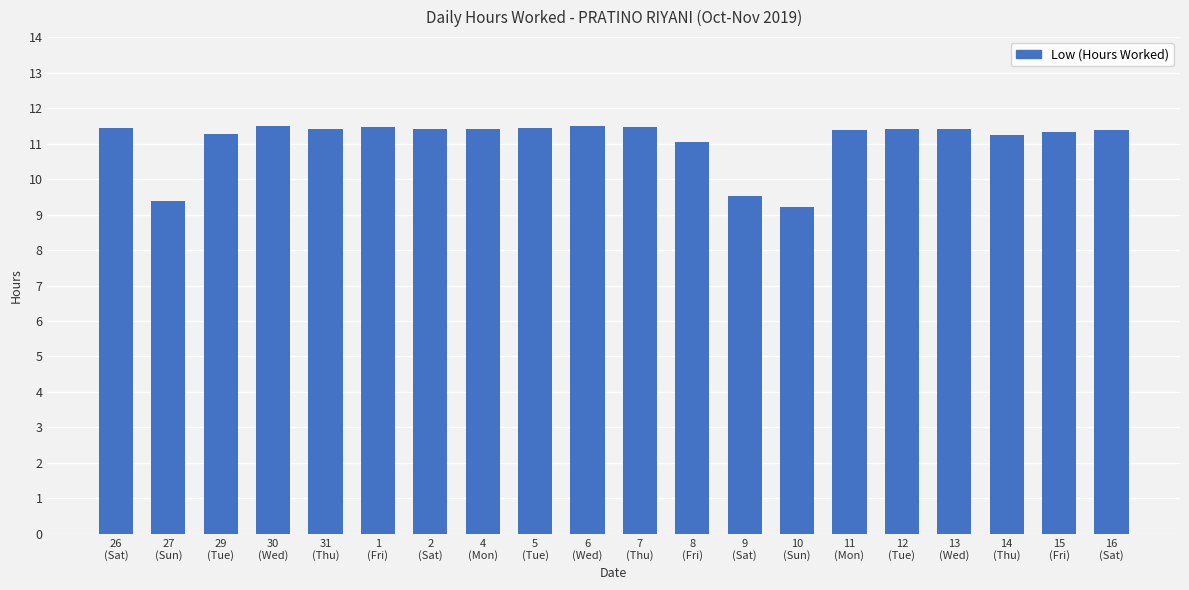

What is the label of the 9th bar from the right?

8
(Fri)